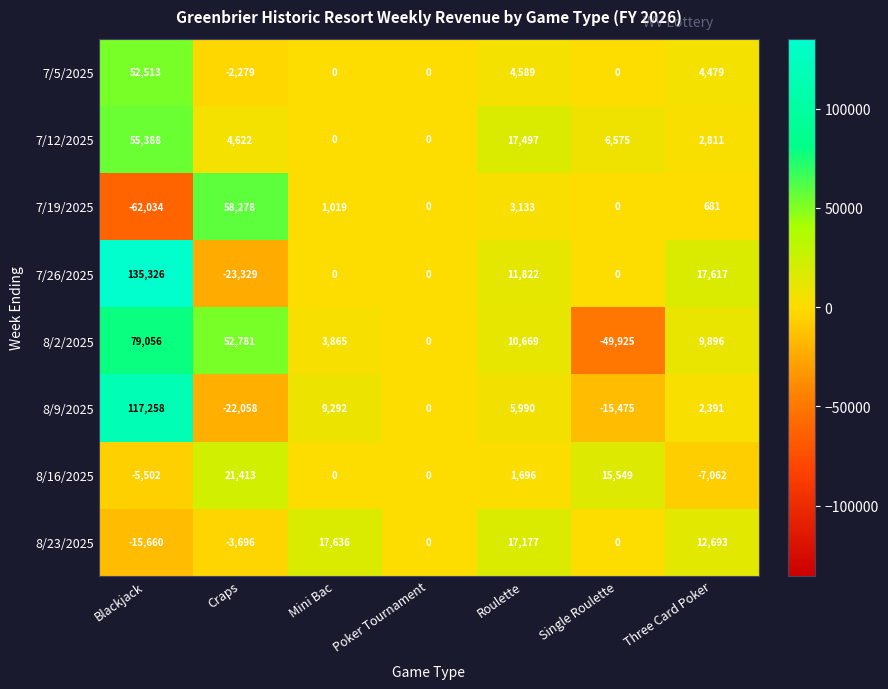

Which series has the widest spread of values?

7/26/2025